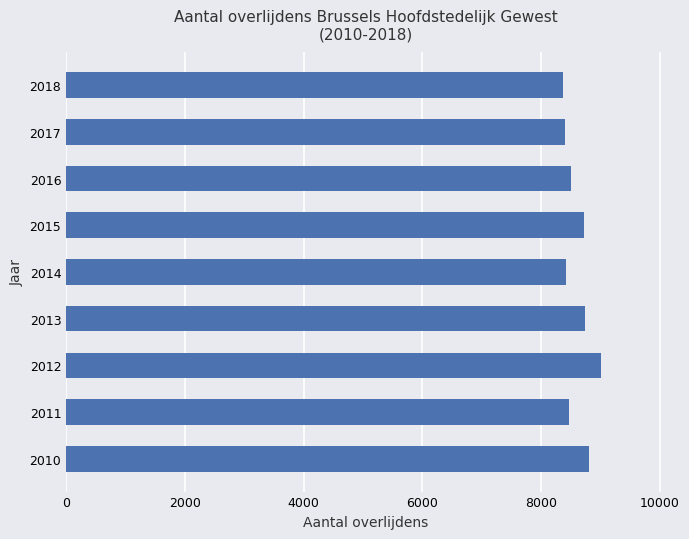

What is the sum of all values?

77467